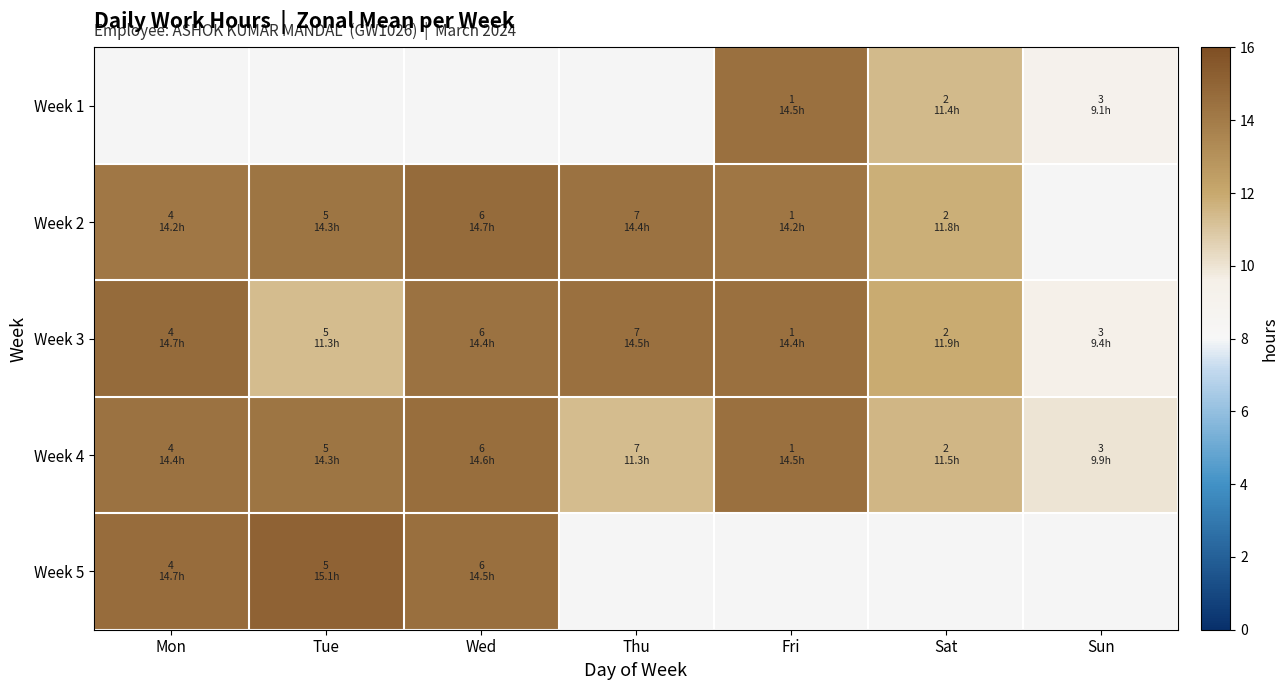

Which category has the lowest value in the Week 3 series?

Sun